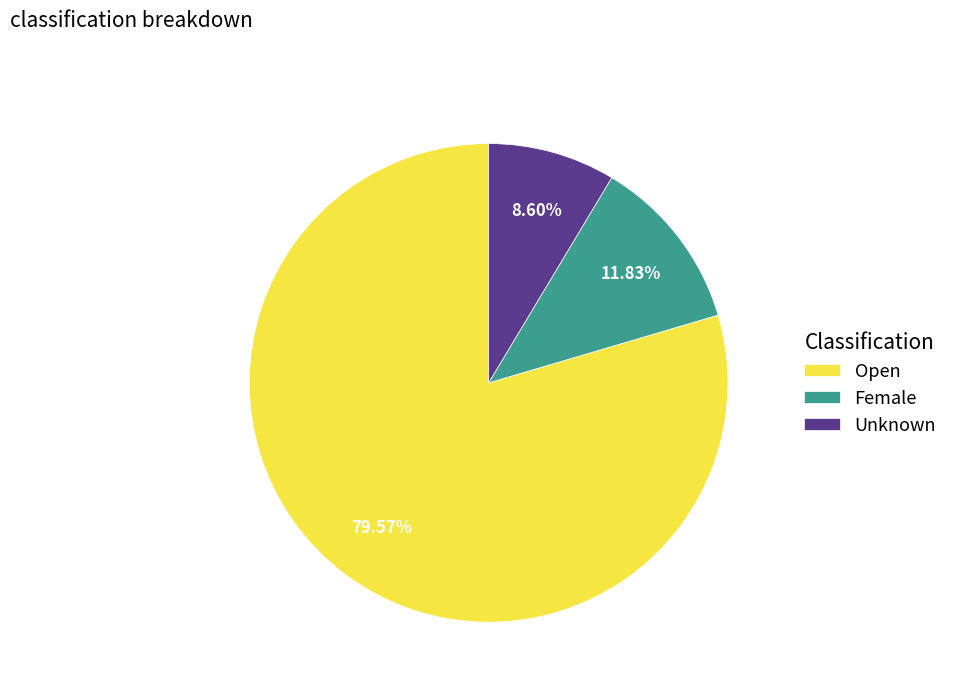

True or false: Unknown accounts for 16% of the total.

False